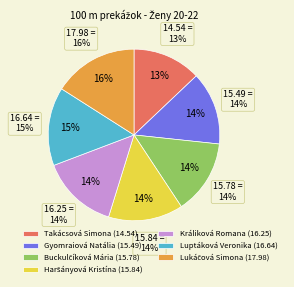

What percentage is the Lukáčová Simona slice, to the nearest percent?

16%